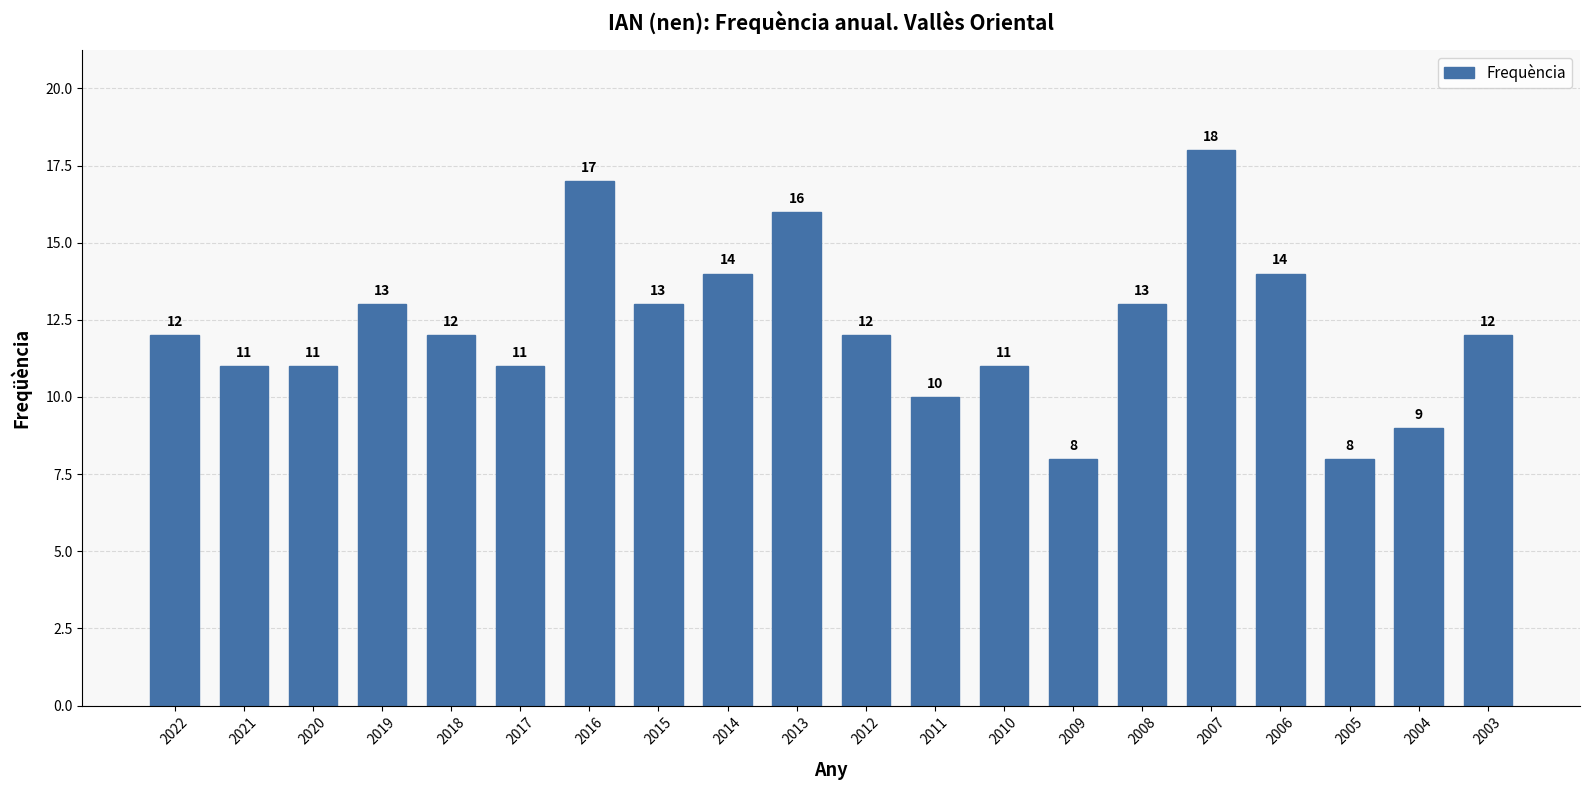

The chart shows a value of 19 at 2021. True or false?

False